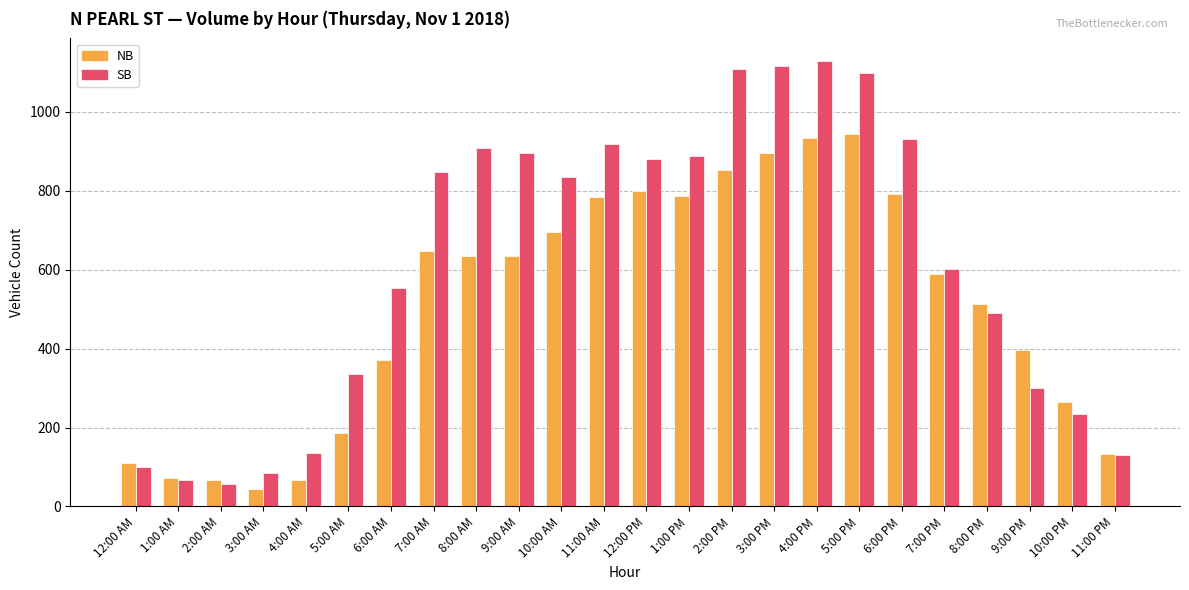

What is the difference between the highest and lowest values at 1:00 PM?

100